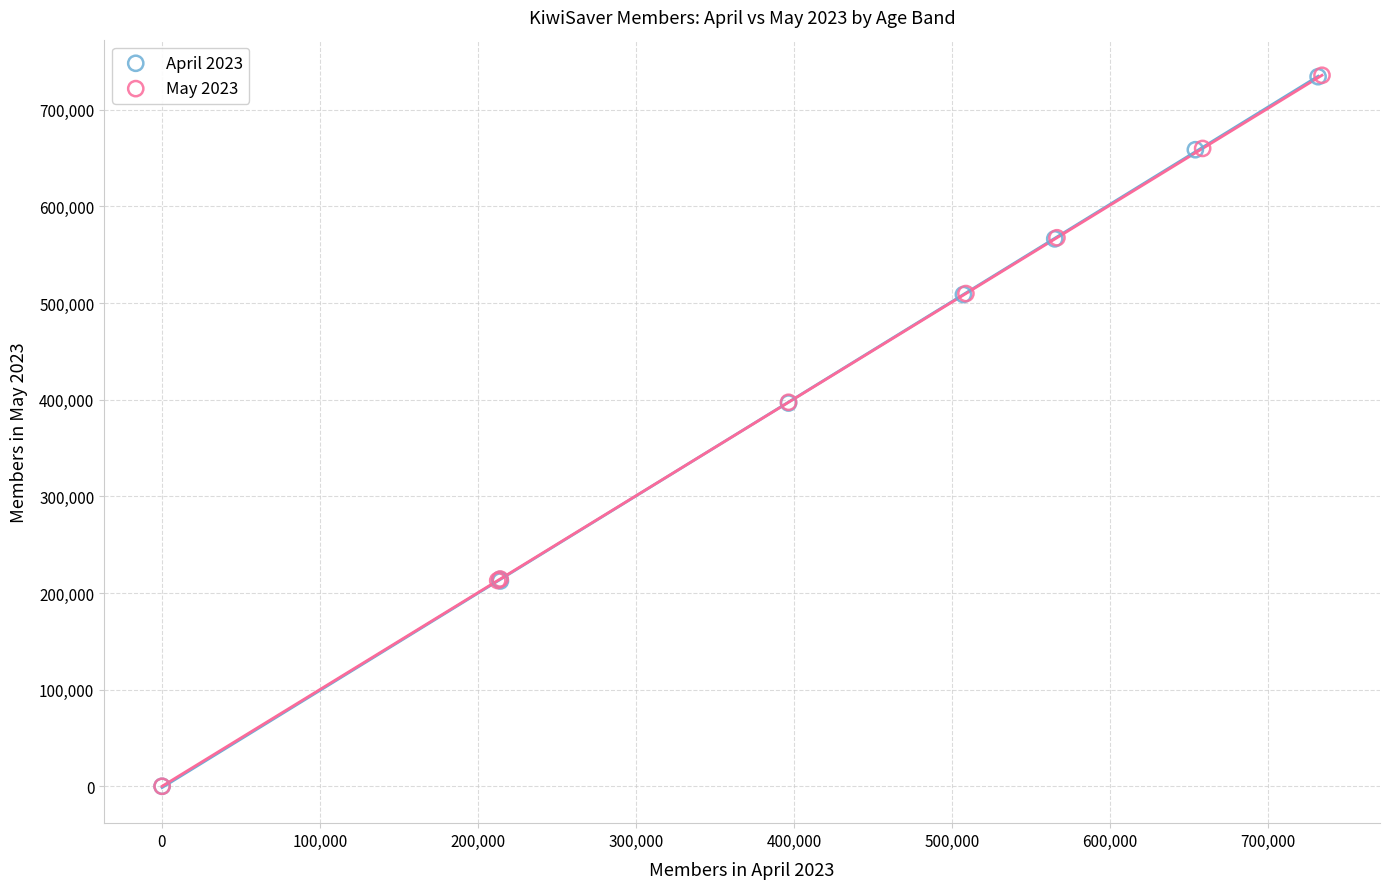

Which series has the widest spread of Y values?

May 2023